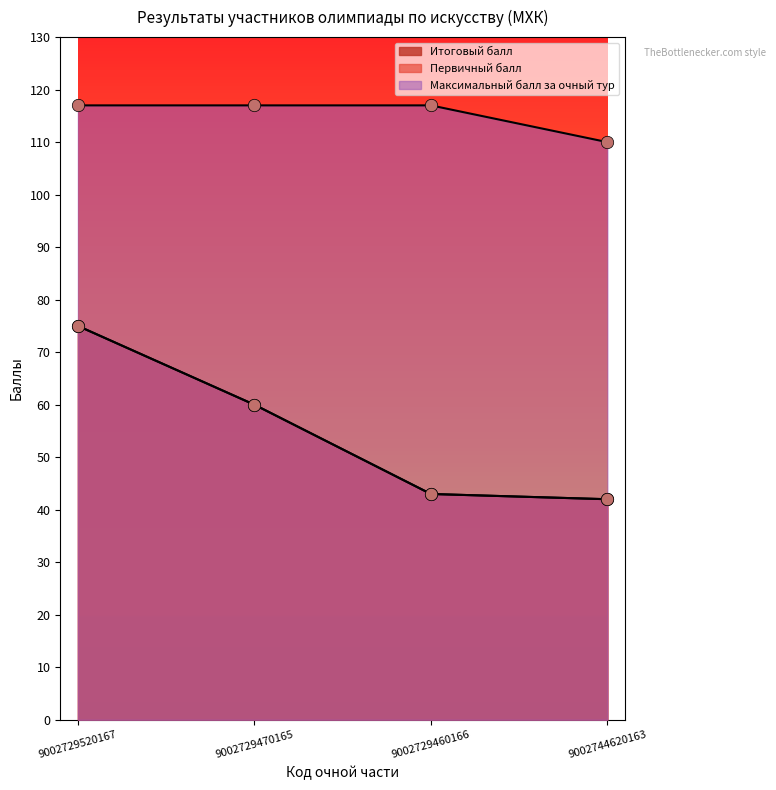

Is the value of Максимальный балл за очный тур at 9002729460166 greater than the value of Итоговый балл at 9002744620163?

Yes